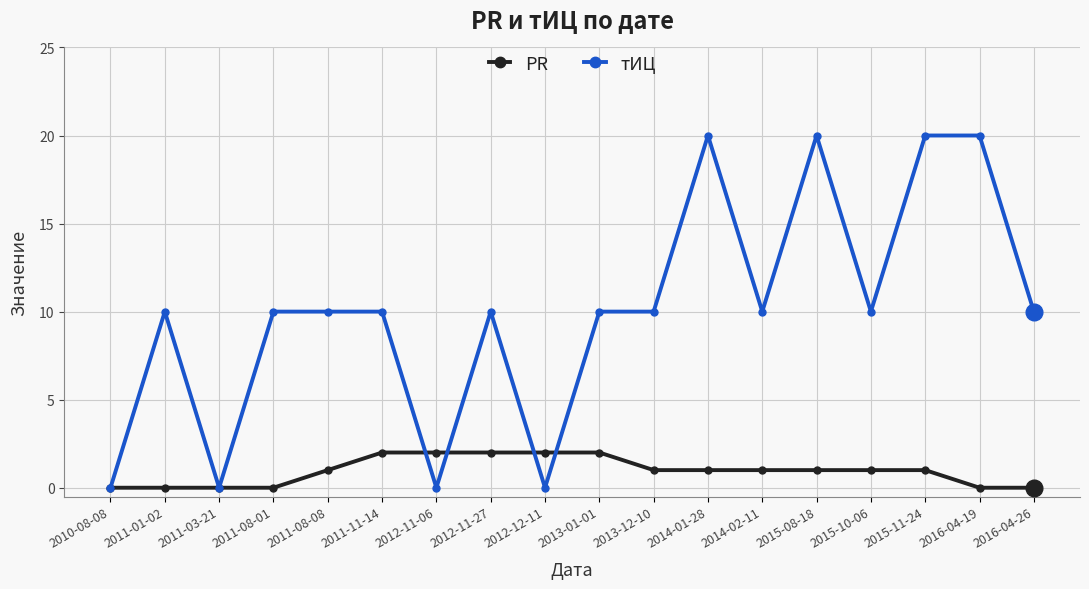

Rank the series by their average value, from highest to lowest.

тИЦ, PR